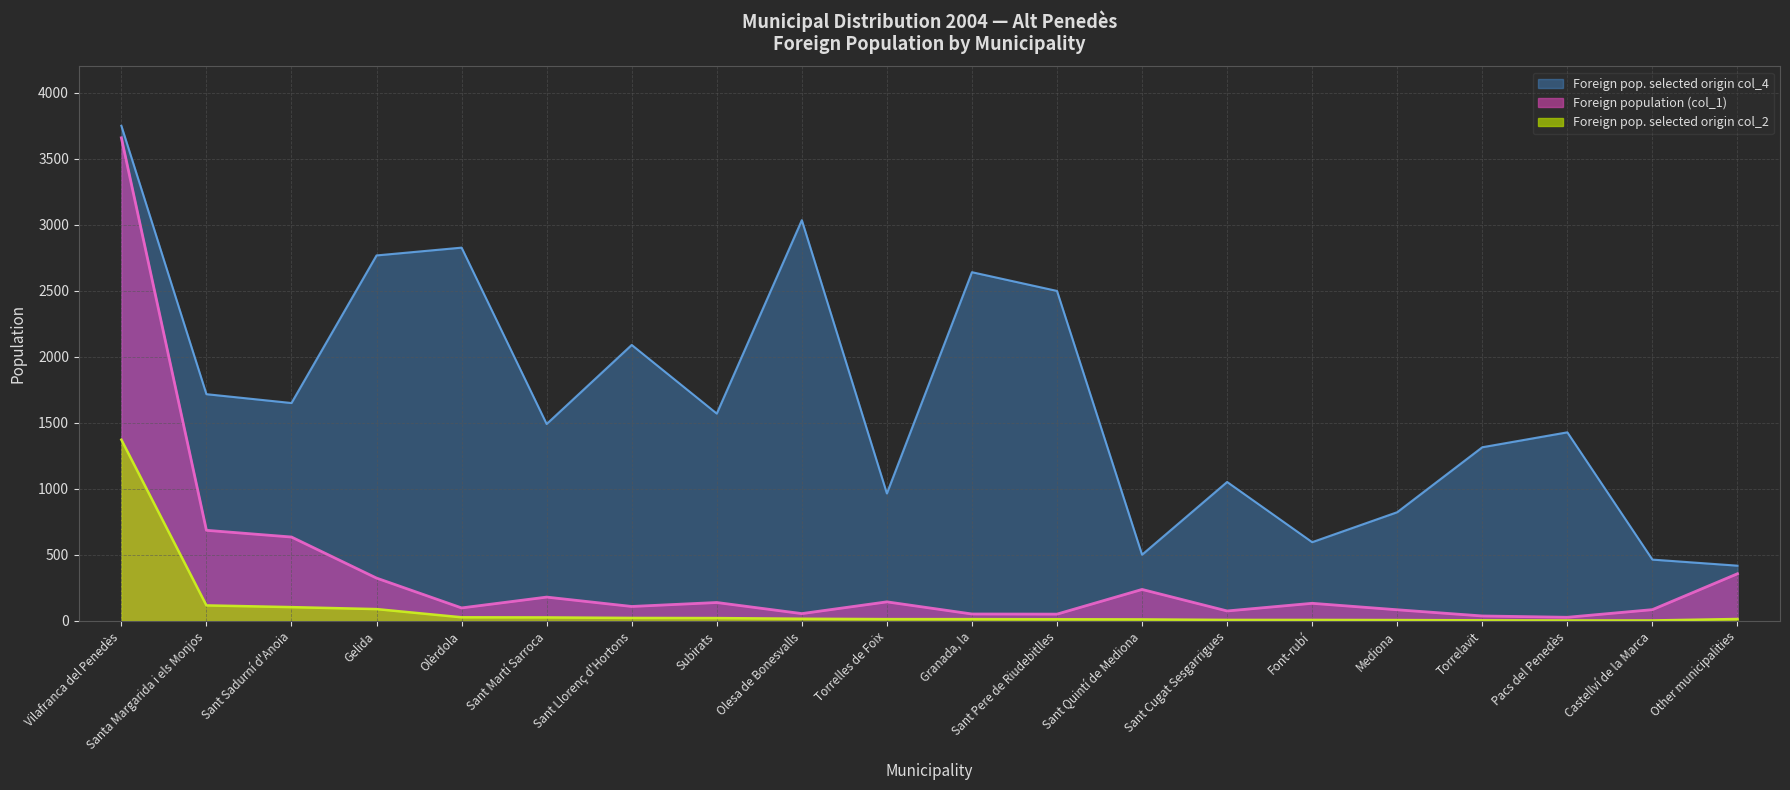

Which series has the widest spread of values?

Foreign population (col_1)